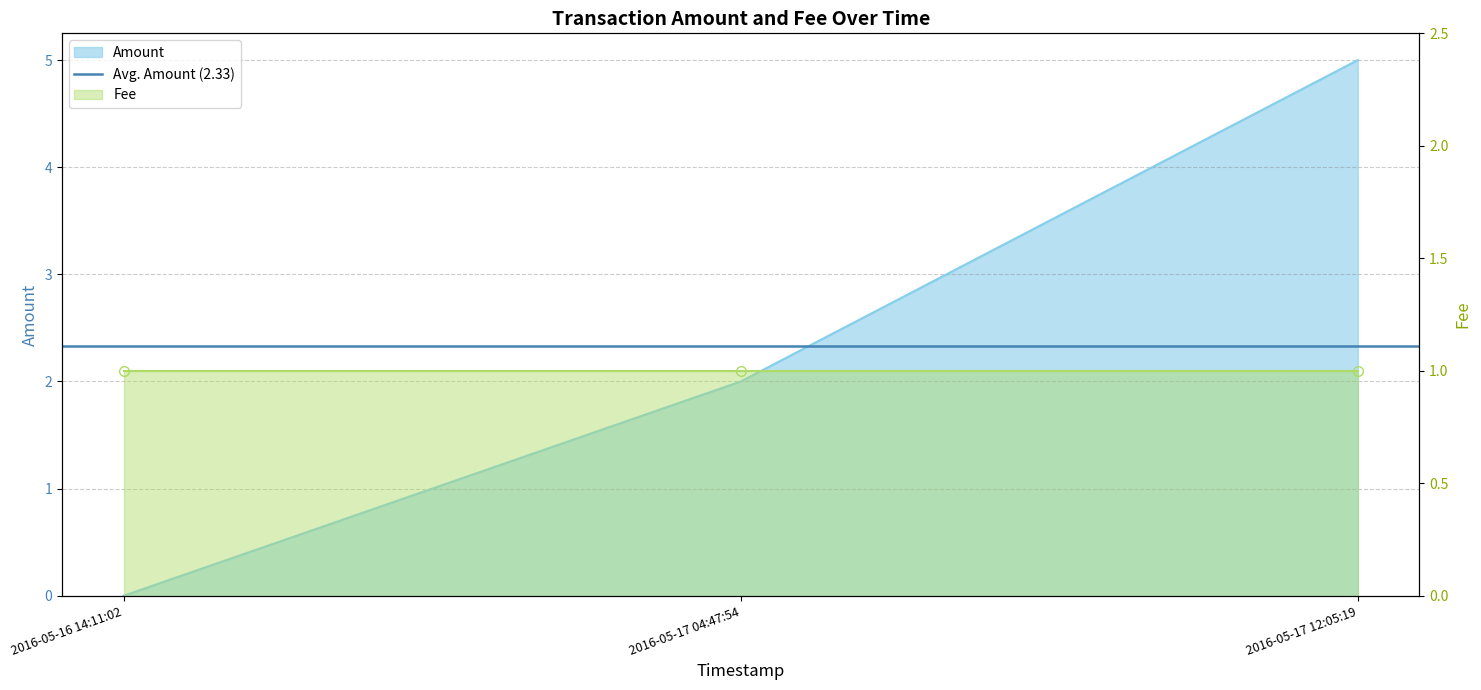

How many positive values are there?

2